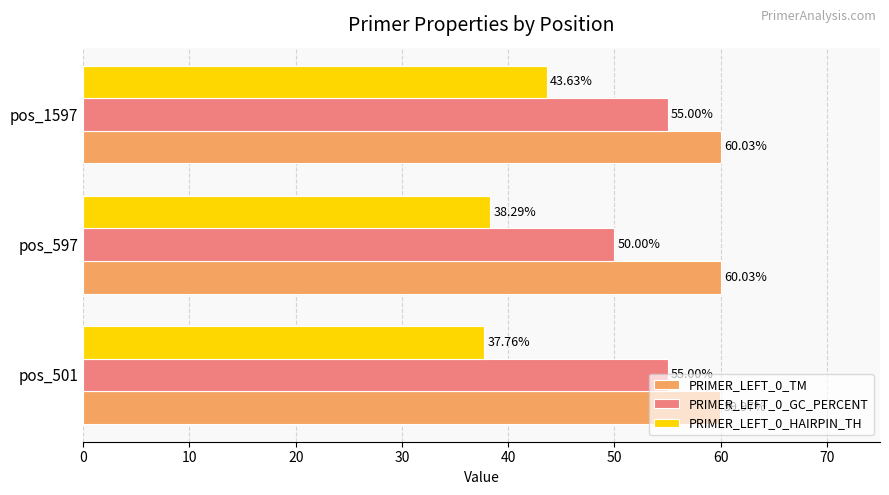

Which series changed the most between pos_501 and pos_1597?

PRIMER_LEFT_0_HAIRPIN_TH